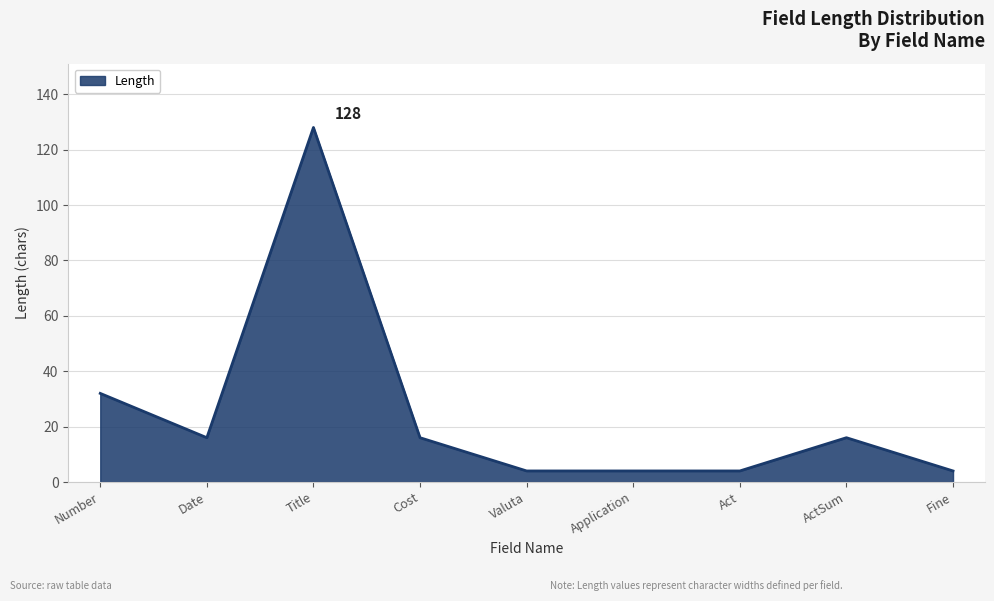

What is the difference between the maximum and minimum values?

124